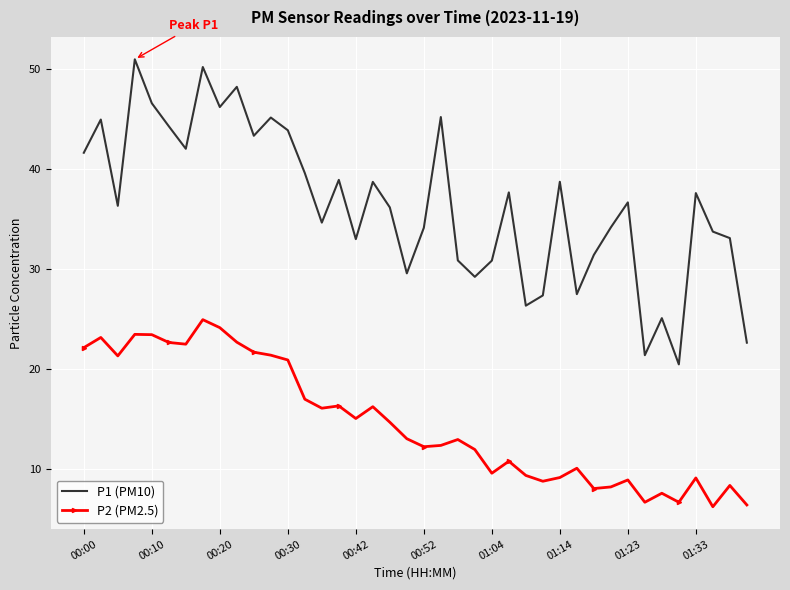

True or false: P2 (PM2.5) and P1 (PM10) intersect in this chart.

False